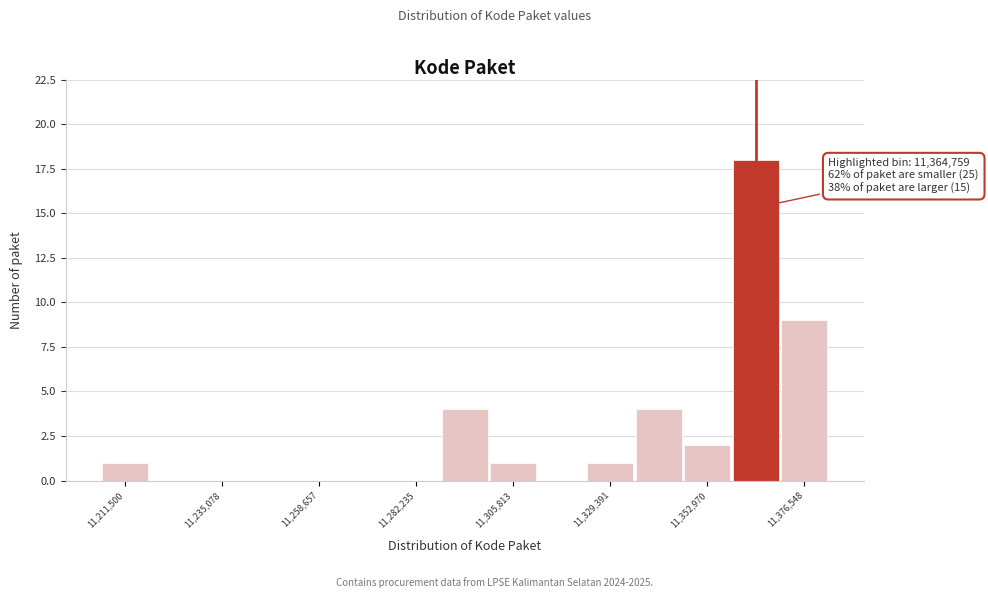

Around what value on the x-axis is the tallest bar? Give the approximate position of its centre, as read against the axis.

11365000